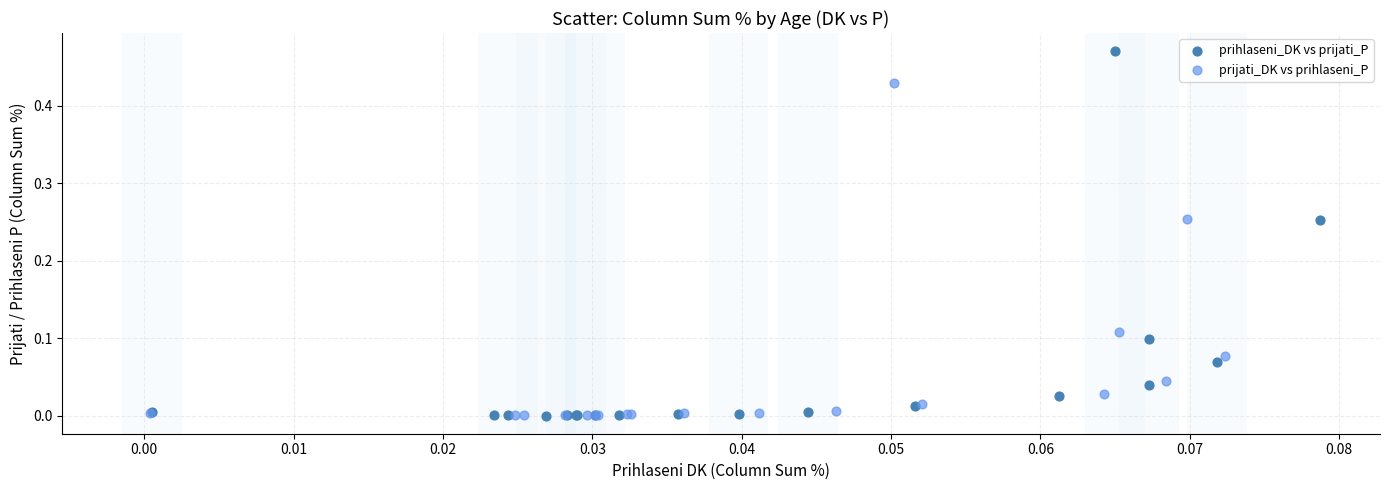

Which series contains the highest Y value?

prihlaseni_DK vs prijati_P